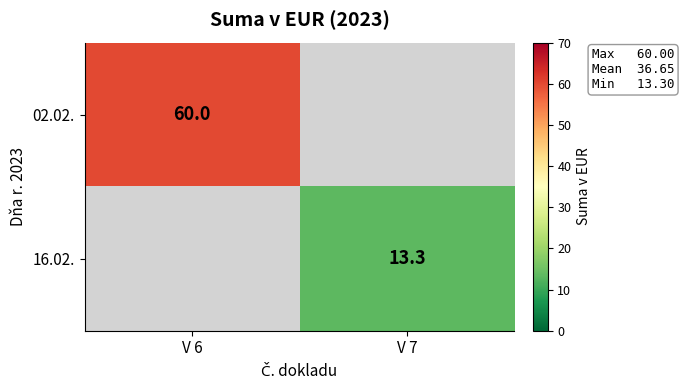

Count the number of data series in this chart.

2